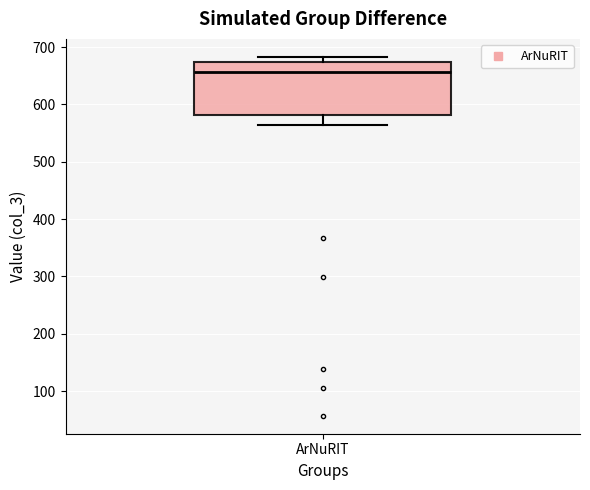

Transcribe this box plot: give where the median line is, the range the box spans, and where the two whiskers end, as read against the y-axis. The values are not printed on the chart, so give them approximately, as read against the axis.

median 660, box 580 to 670, whiskers 560 to 680